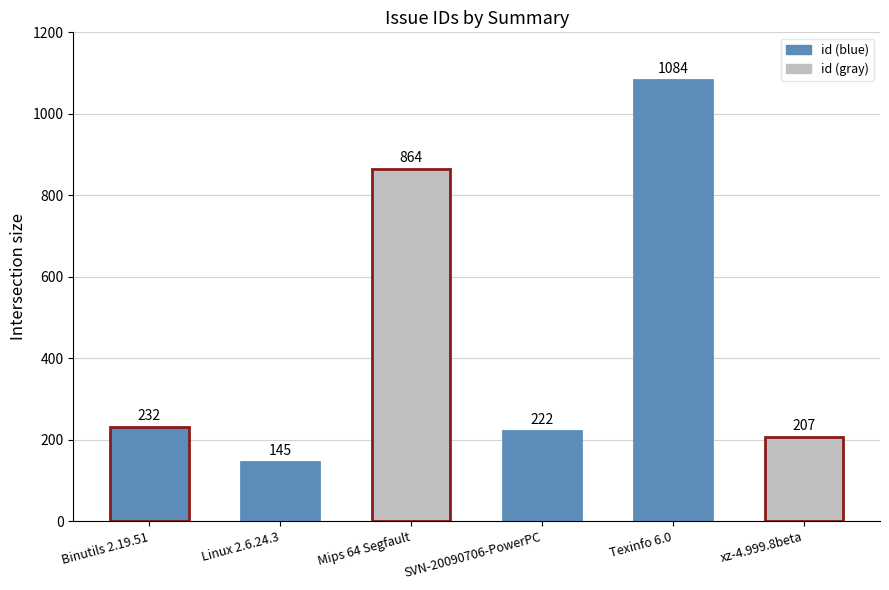

What is the sum of the values at Texinfo 6.0 and Binutils 2.19.51?

1316